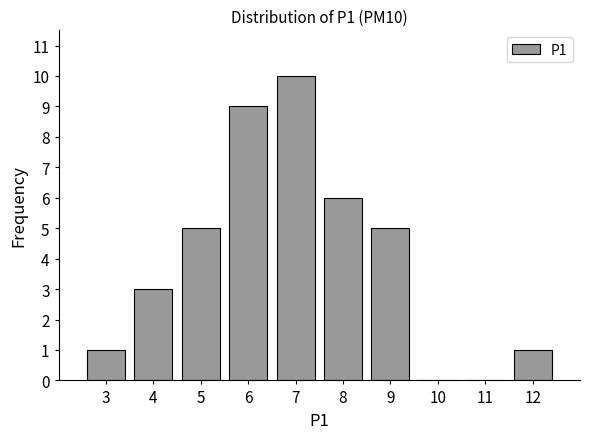

Reading left to right, list all the values displayed in this chart.

3=1	4=3	5=5	6=9	7=10	8=6	9=5	10=0	11=0	12=1